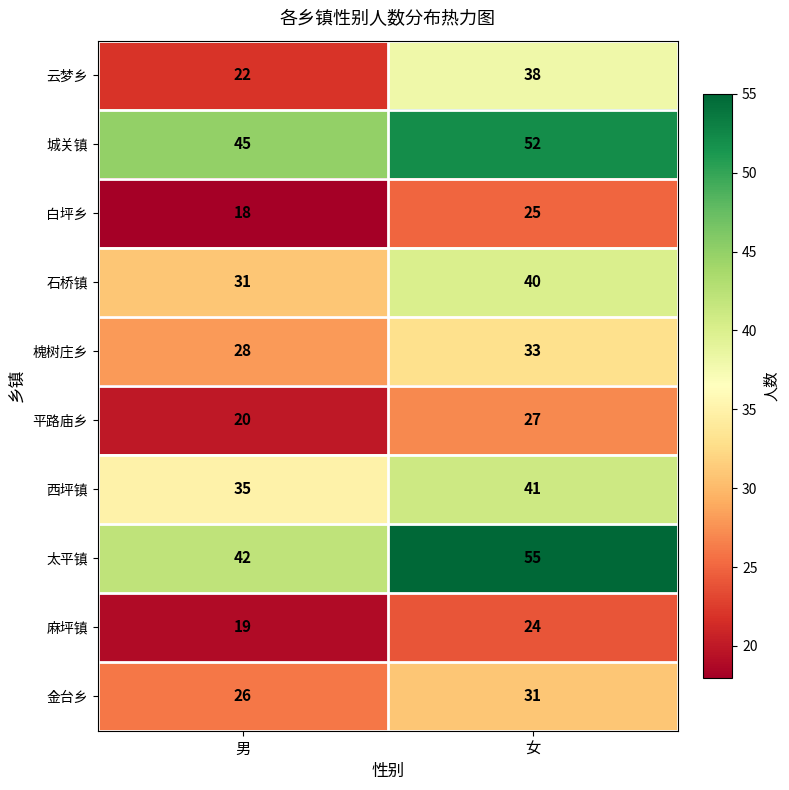

At 男, list the series in order from largest to smallest.

城关镇, 太平镇, 西坪镇, 石桥镇, 槐树庄乡, 金台乡, 云梦乡, 平路庙乡, 麻坪镇, 白坪乡